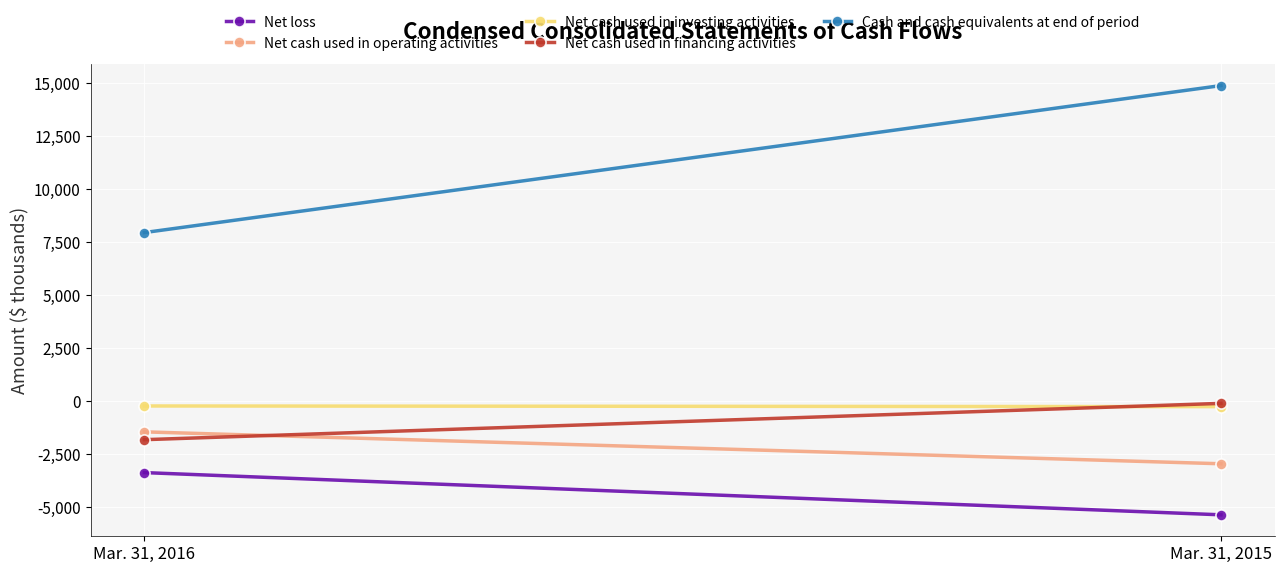

Which series changed the most between Mar. 31, 2016 and Mar. 31, 2015?

Cash and cash equivalents at end of period